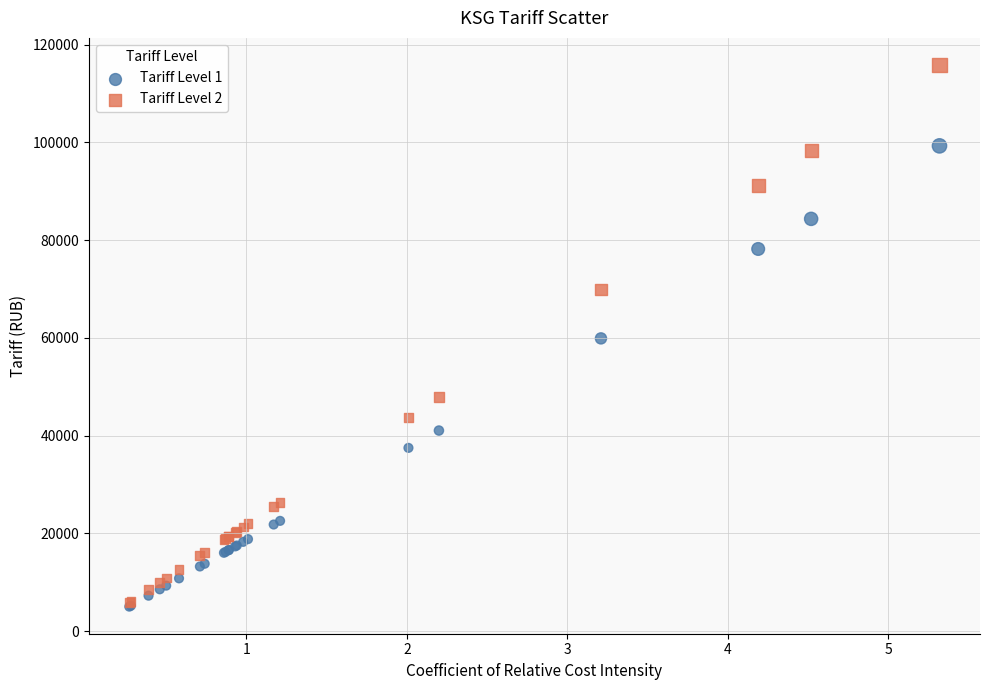

What are all the series names shown in the legend?

Tariff Level 1, Tariff Level 2